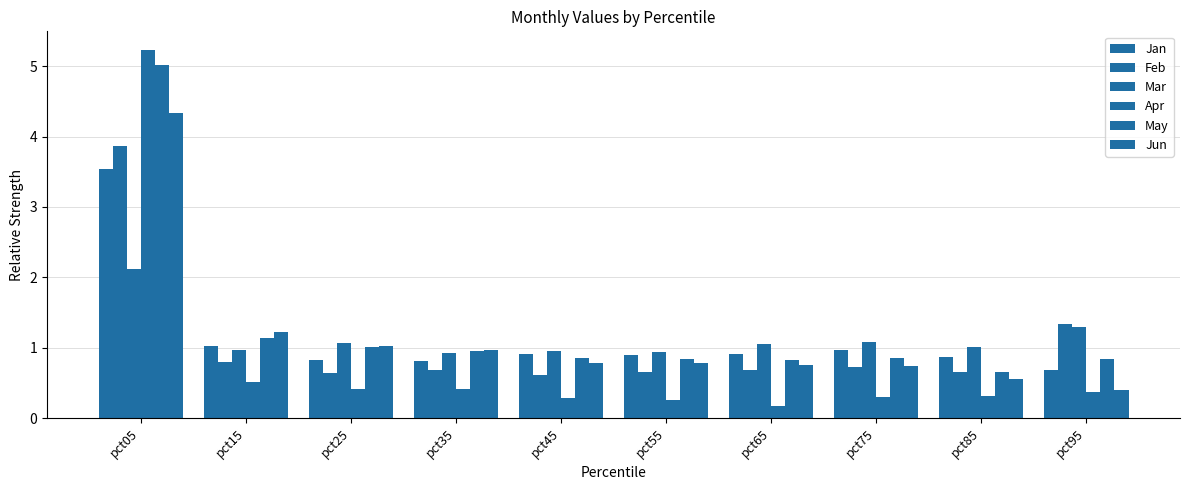

How many categories are shown in the chart?

10